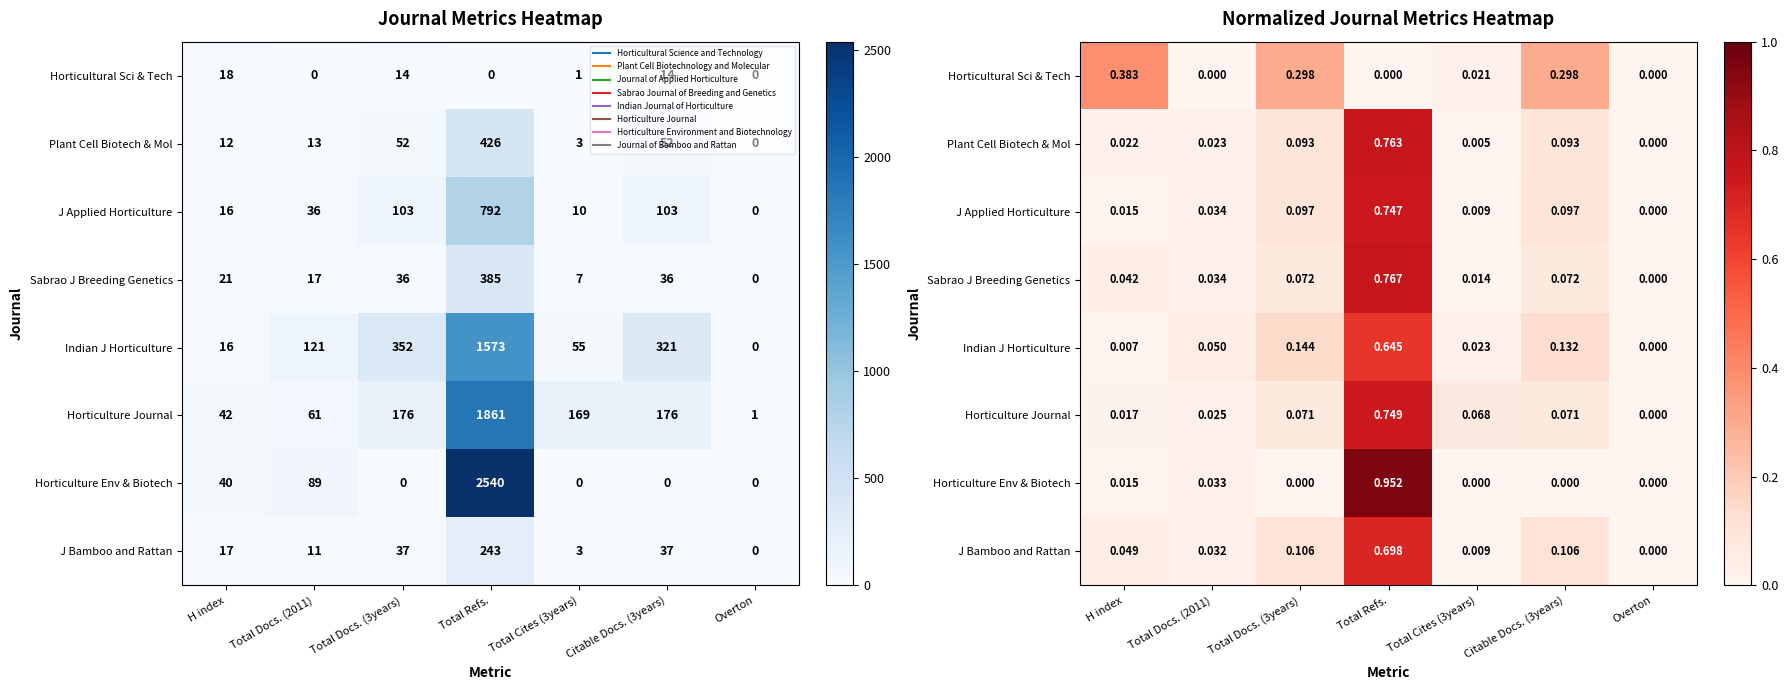

What is the maximum value shown in the chart?

1.0